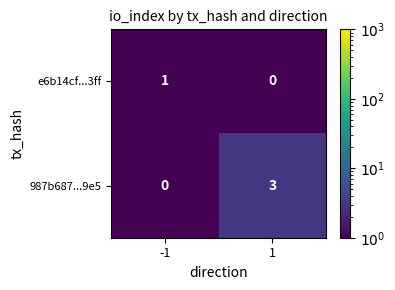

Count the number of categories in the chart.

2